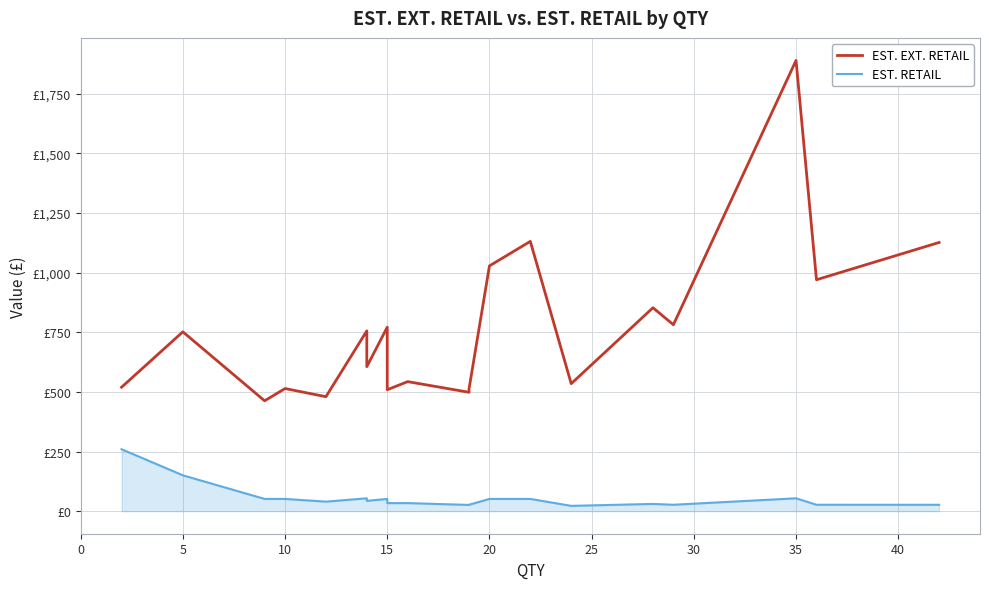

Reading right to left, what are all the values shown in this chart?

EST. EXT. RETAIL: 1126.6	970.4	1889.8	781.7	852.9	534.7	1131.2	1028.4	512.1	498.6	543.2	509.2	771.3	605.9	755.9	480.0	514.2	462.8	752.0	519.6
EST. RETAIL: 26.8	27.0	54.0	27.0	30.5	22.3	51.4	51.4	27.0	26.2	33.9	33.9	51.4	43.3	54.0	40.0	51.4	51.4	150.4	259.8